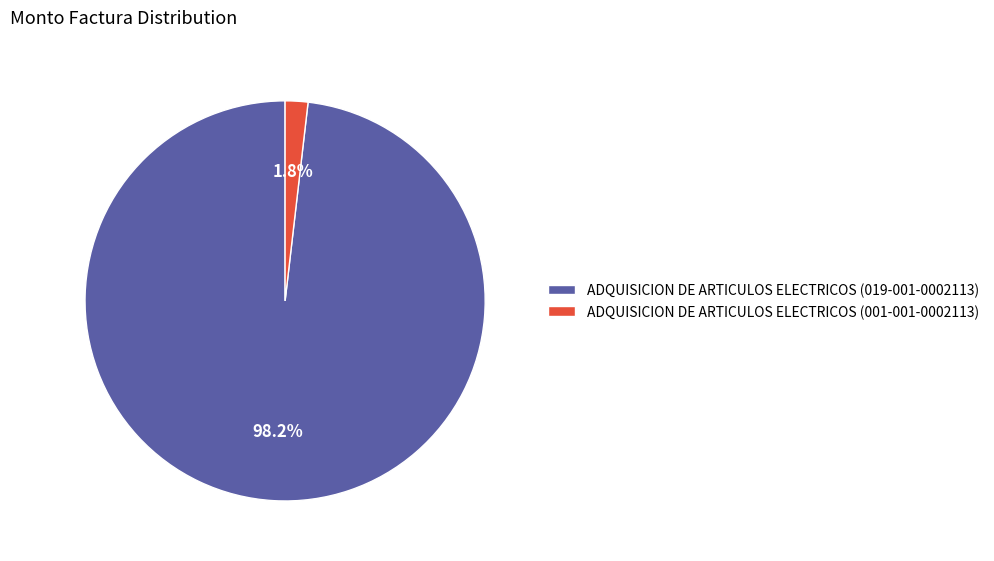

Count the number of slices in the pie.

2